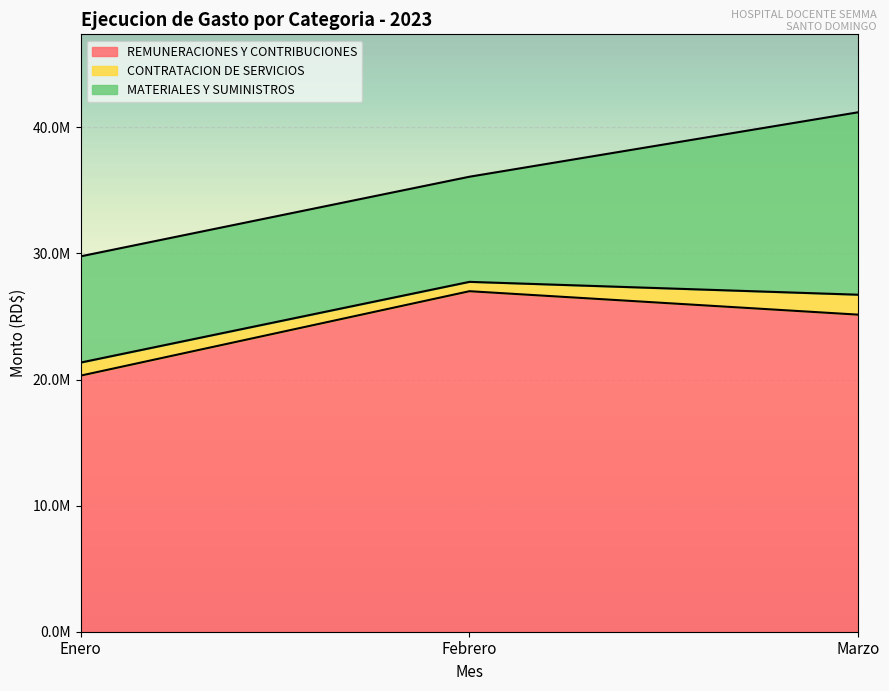

How many values in the MATERIALES Y SUMINISTROS series exceed 8424100?

2